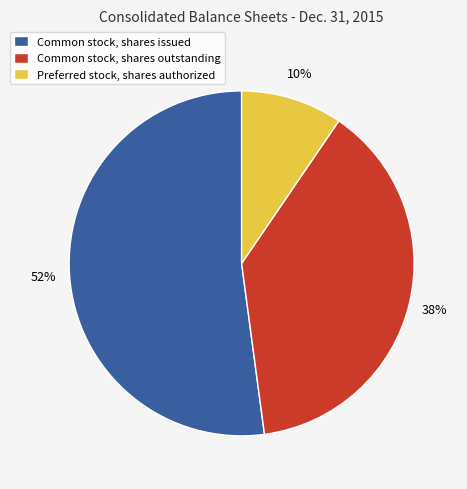

Does Common stock, shares issued account for over 50% of the chart?

Yes